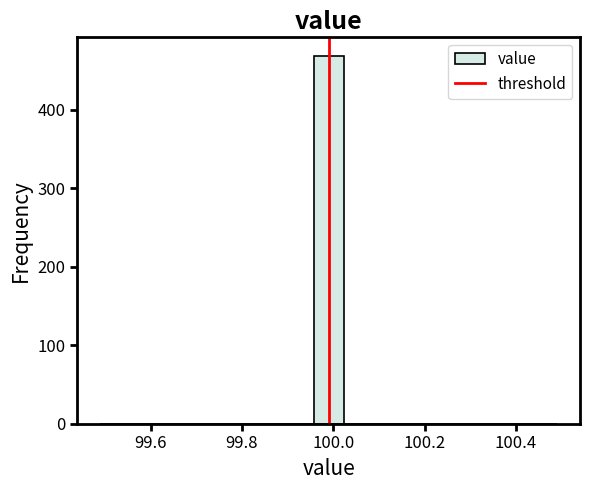

Read against the x-axis, roughly where is the centre of the tallest bar?

100.00